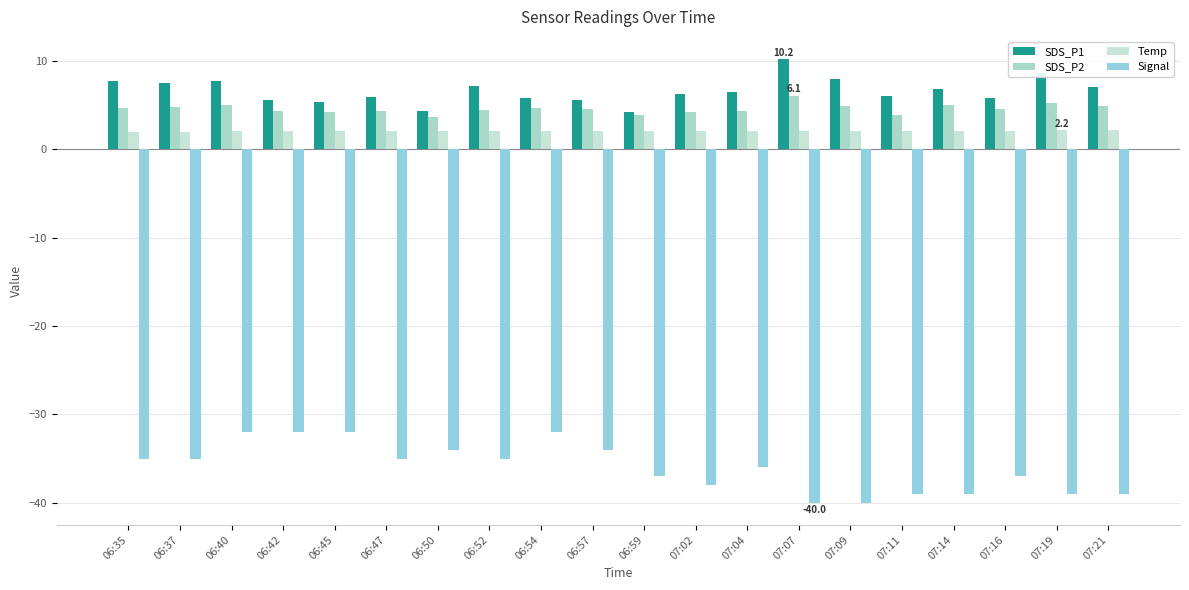

What are all the series names shown in the legend?

SDS_P1, SDS_P2, Temp, Signal